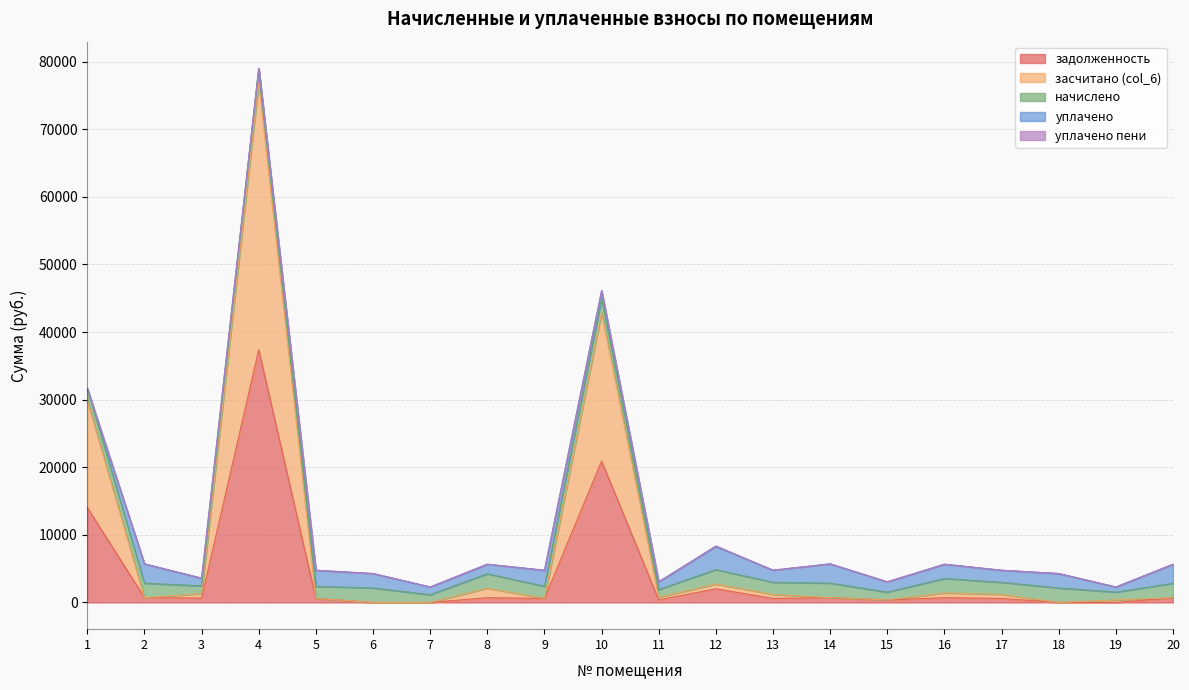

Reading right to left, what are all the values shown in this chart?

задолженность: 707.9	0.0	0.0	596.1	707.5	382.2	714.0	597.3	2022.0	382.2	20920.3	596.1	707.9	0.0	0.0	596.1	37373.8	654.5	714.0	14040.1
засчитано (col_6): 0.0	382.2	0.0	596.1	707.9	0.0	0.0	597.3	707.9	382.2	21972.0	0.0	1415.8	0.0	0.0	0.0	39497.5	650.5	0.0	15828.3
начислено: 2123.7	1146.7	2142.2	1788.2	2123.7	1146.7	2142.2	1791.9	2123.7	1146.7	2142.2	1788.2	2123.7	1146.7	2142.2	1788.2	2123.7	1146.7	2142.2	1788.2
уплачено: 2831.6	764.4	2142.2	1788.2	2123.3	1528.9	2856.3	1791.9	3437.8	1146.7	1090.5	2384.3	1415.8	1146.7	2142.2	2384.3	0.0	1150.7	2856.2	0.0
уплачено пени: 0.0	0.0	0.0	0.0	0.0	0.0	0.0	0.0	74.0	0.0	0.0	0.0	0.0	0.0	0.0	0.0	0.0	0.0	0.0	0.0